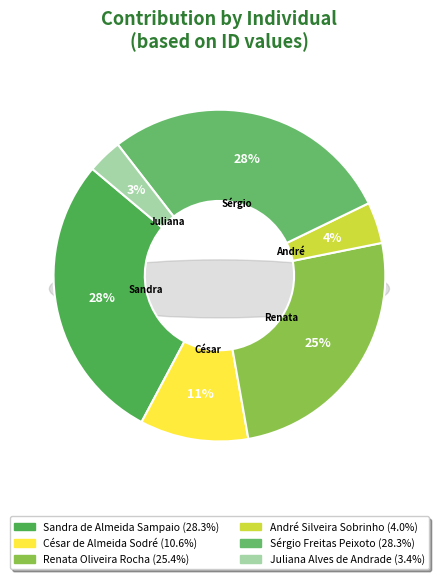

To the nearest percent, what is the difference between the Sandra de Almeida Sampaio and André Silveira Sobrinho slice percentages?

24%